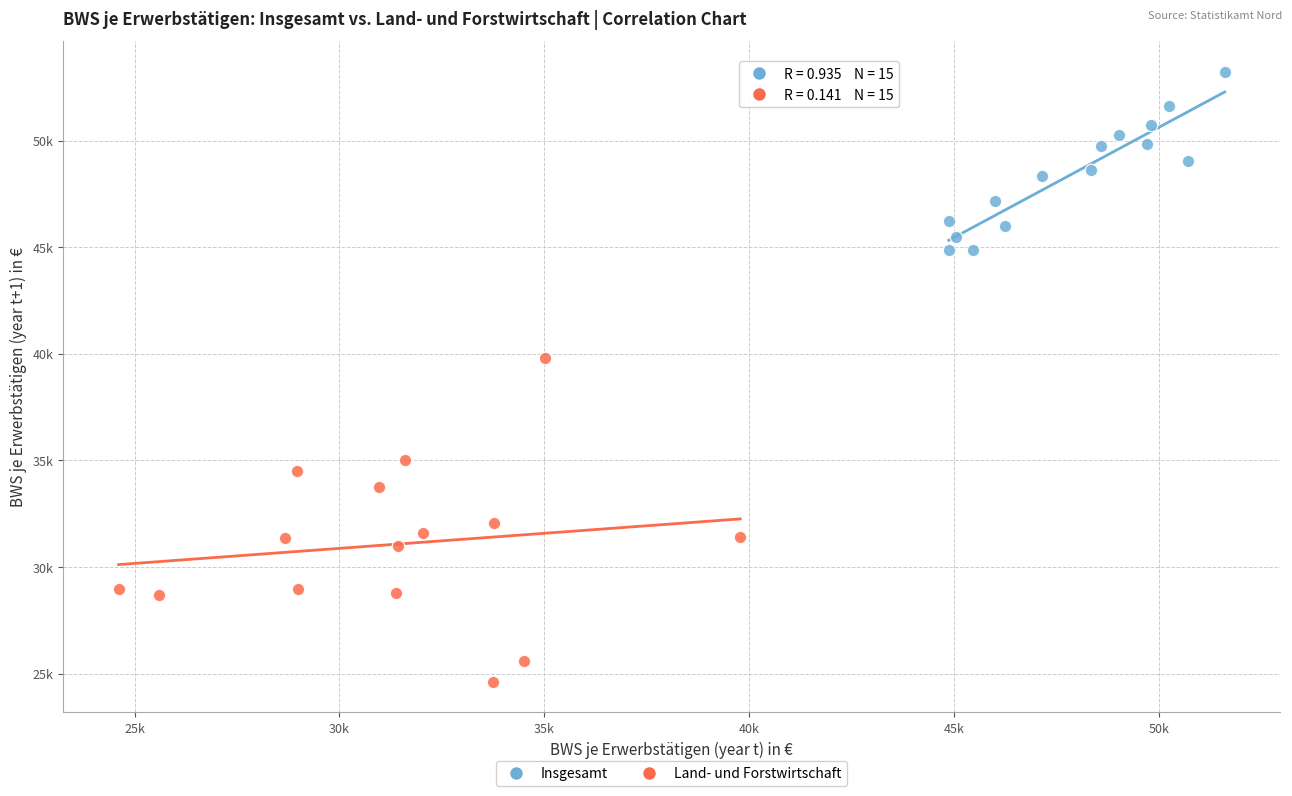

What are all the series names shown in the legend?

Insgesamt, Land- und Forstwirtschaft